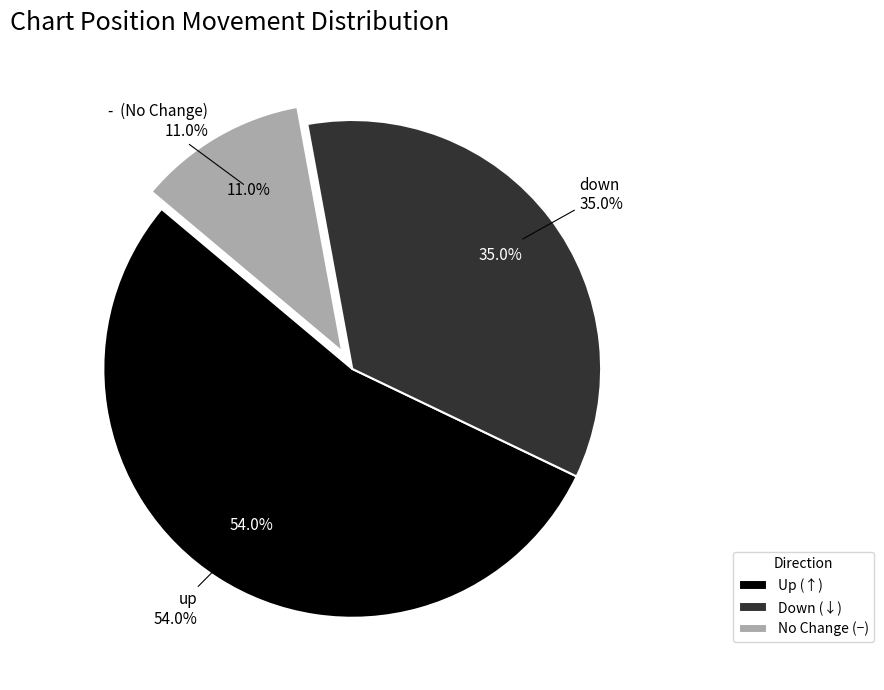

What is the largest slice in the pie chart?

up